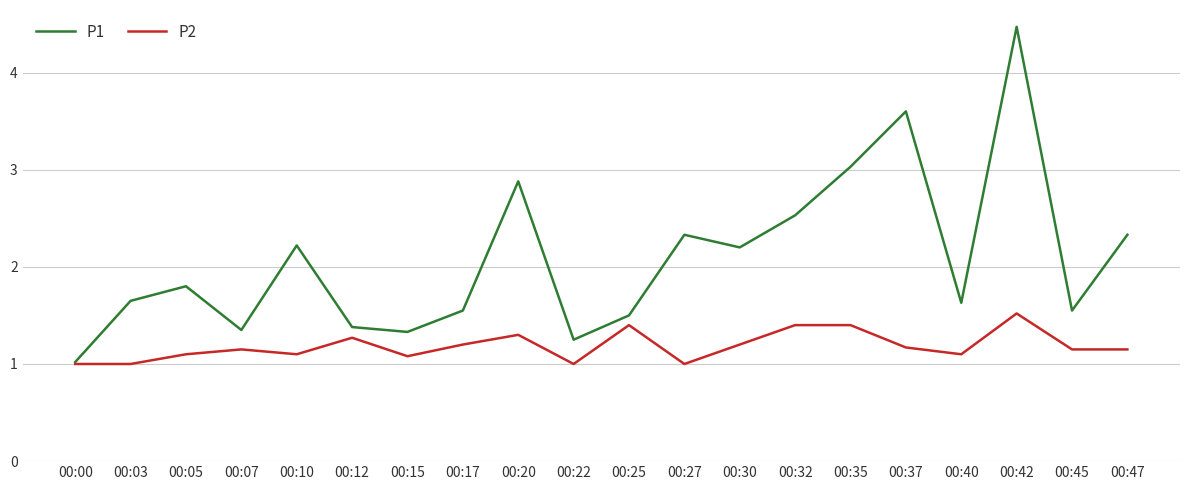

Rank the series by their maximum value, from highest to lowest.

P1, P2